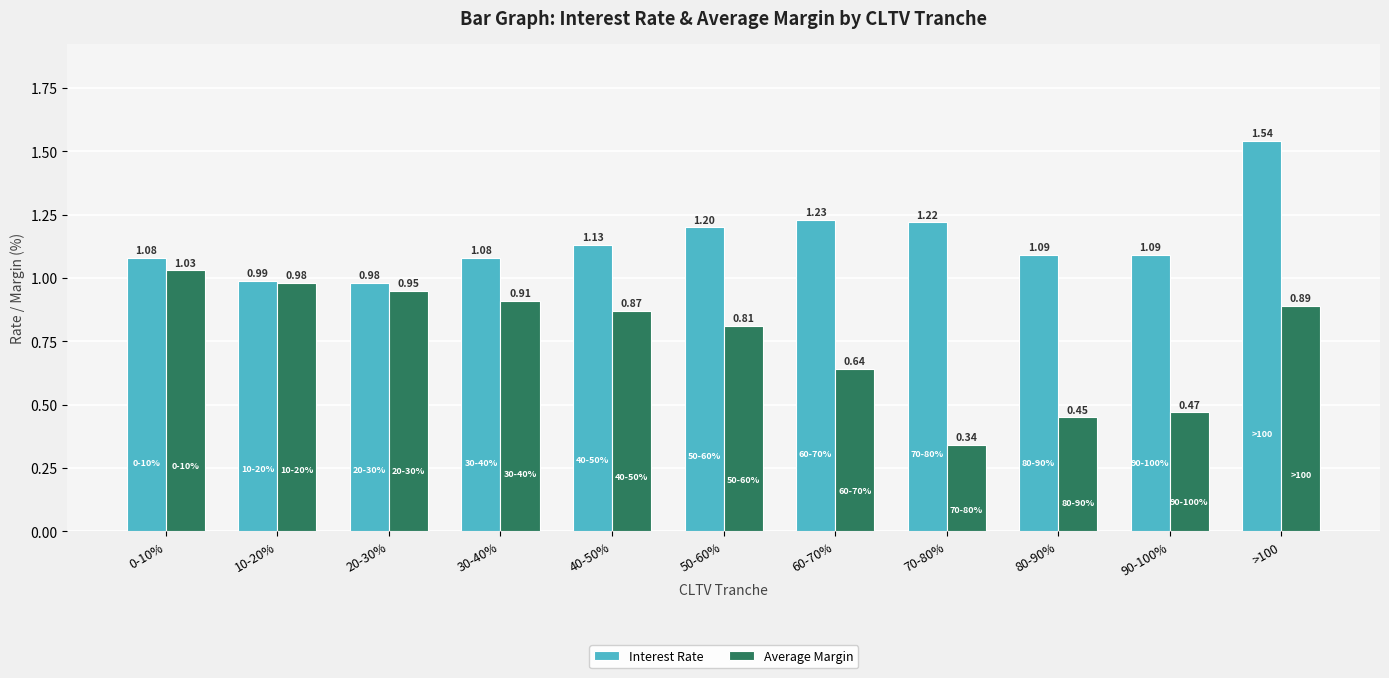

Which series has the widest spread of values?

Average Margin